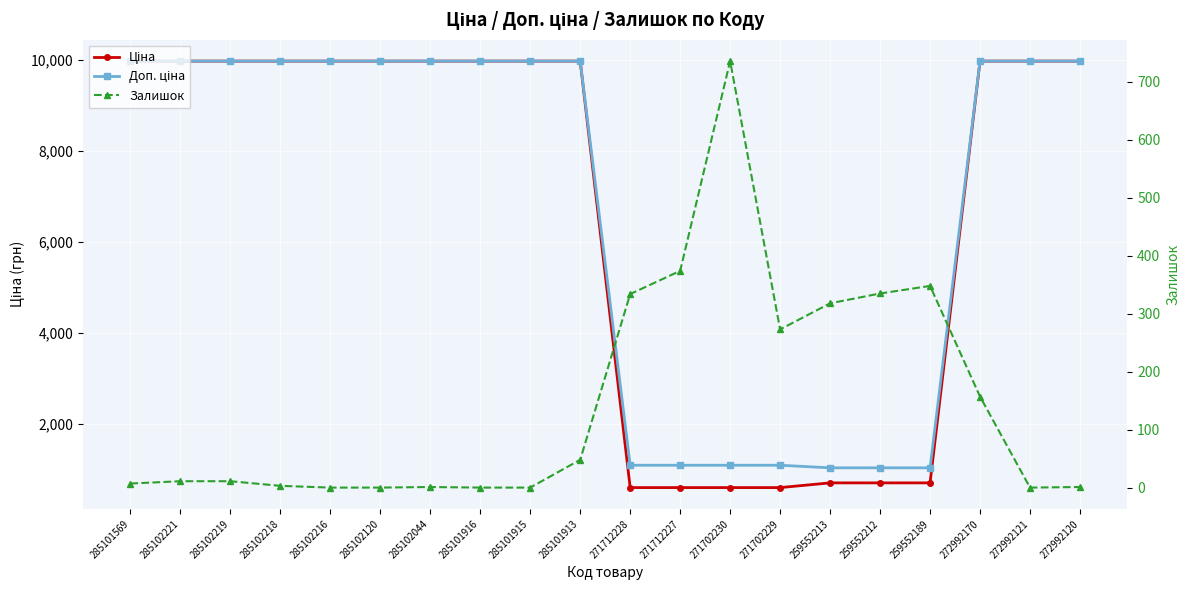

How many values in the Залишок series are below 11?

9